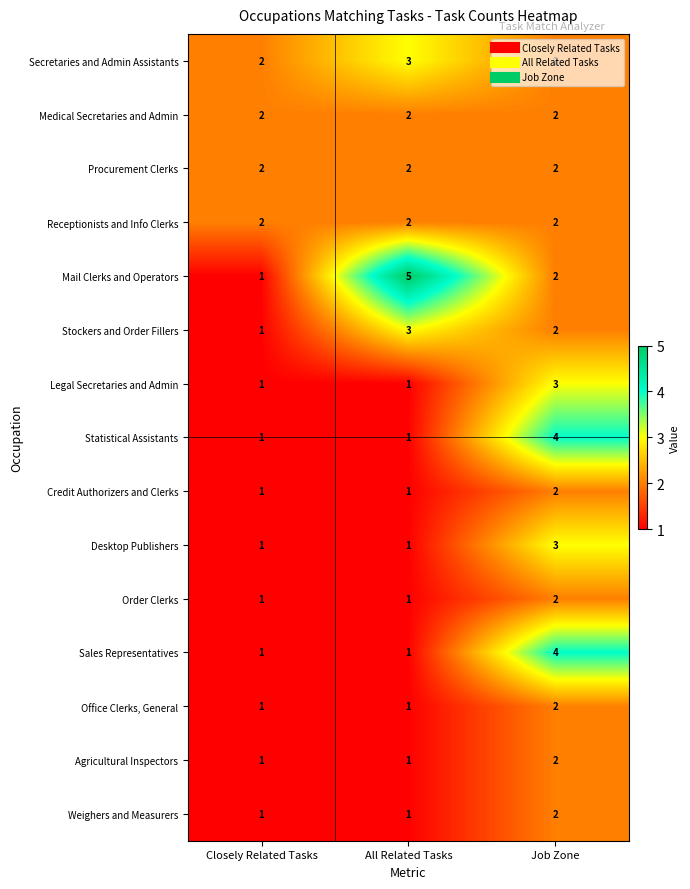

Which series has the largest range (max minus min)?

Mail Clerks and Operators